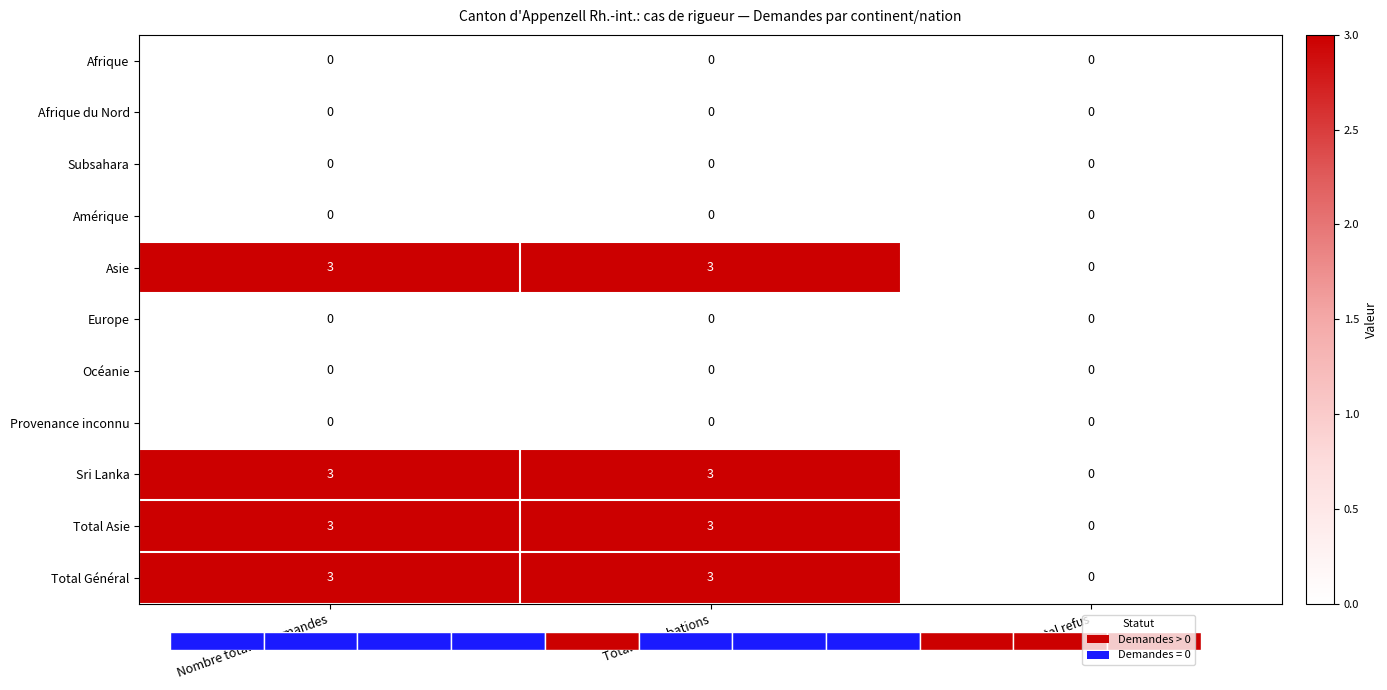

Rank the series at Total refus from lowest to highest value.

Afrique, Afrique du Nord, Subsahara, Amérique, Asie, Europe, Océanie, Provenance inconnu, Sri Lanka, Total Asie, Total Général